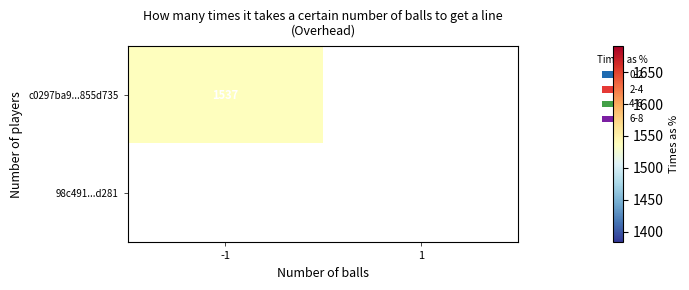

Reading left to right, extract all data points from this chart.

c0297ba9ebbc44518a6dbb18a696b79a855d735: -1	1537
98c491dda5b1e2f0c74227519a02ae7ef83d281: 1	0